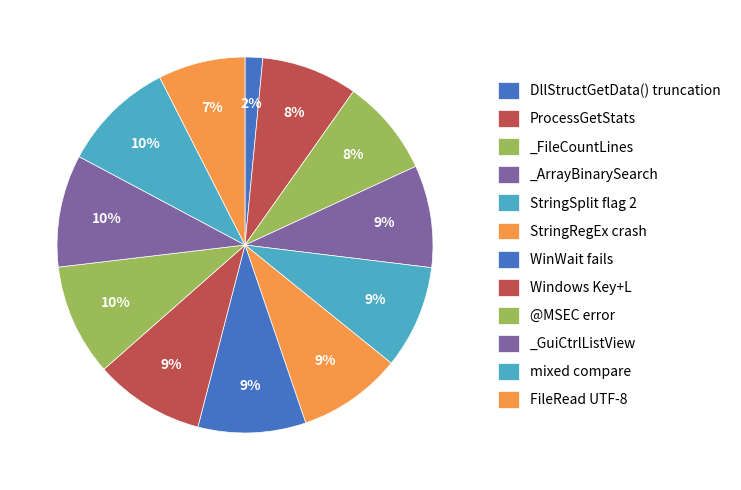

True or false: WinWait fails accounts for 9% of the total.

True